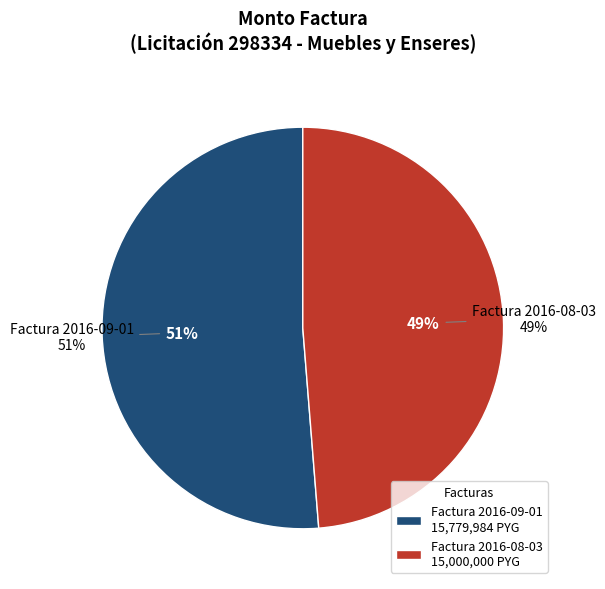

To the nearest percent, what portion does Factura 2016-08-03 represent?

49%